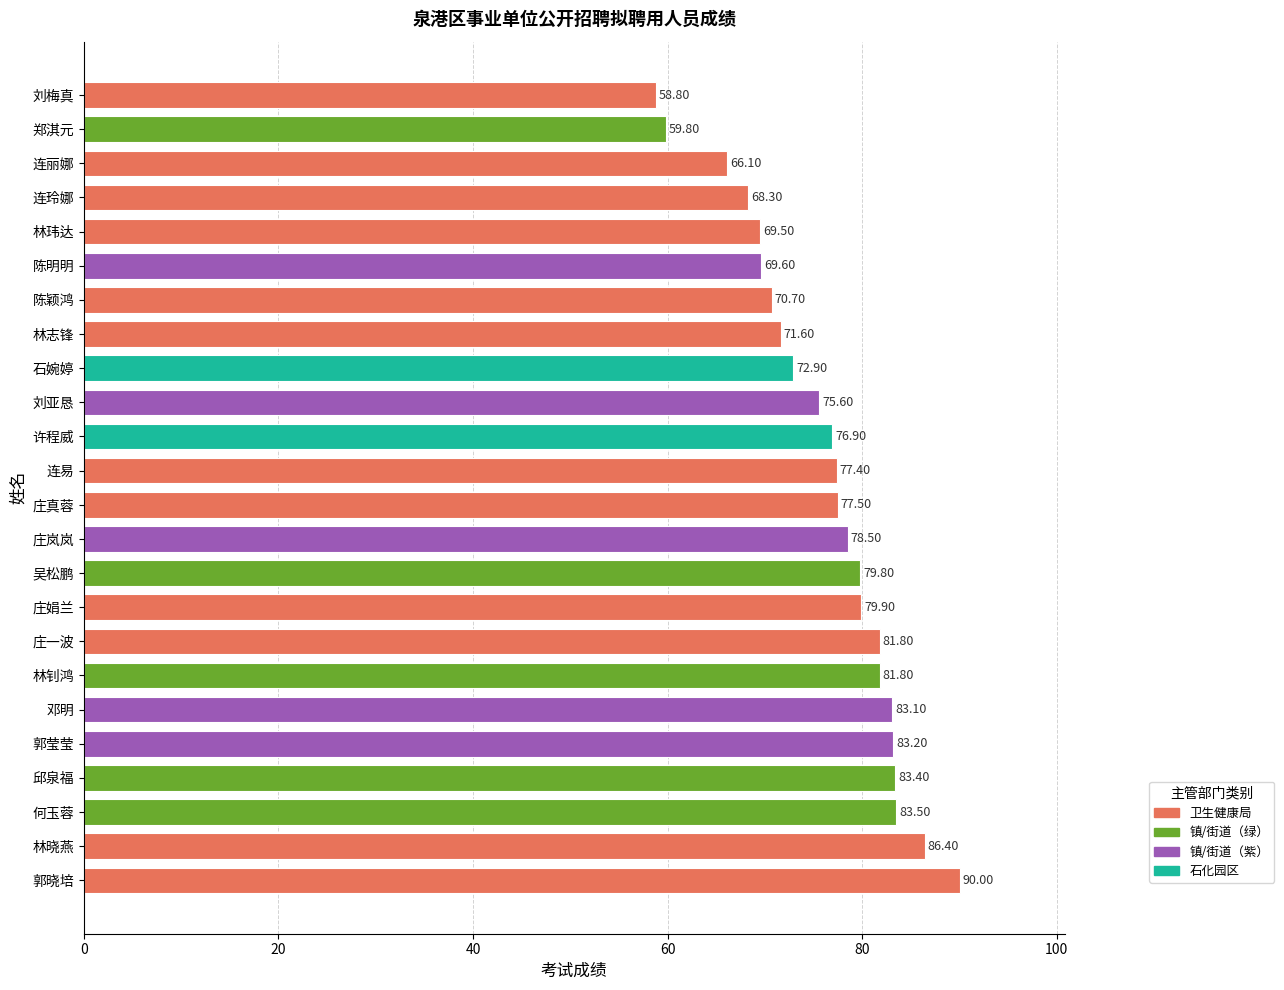

What is the sum of all values?

1826.1